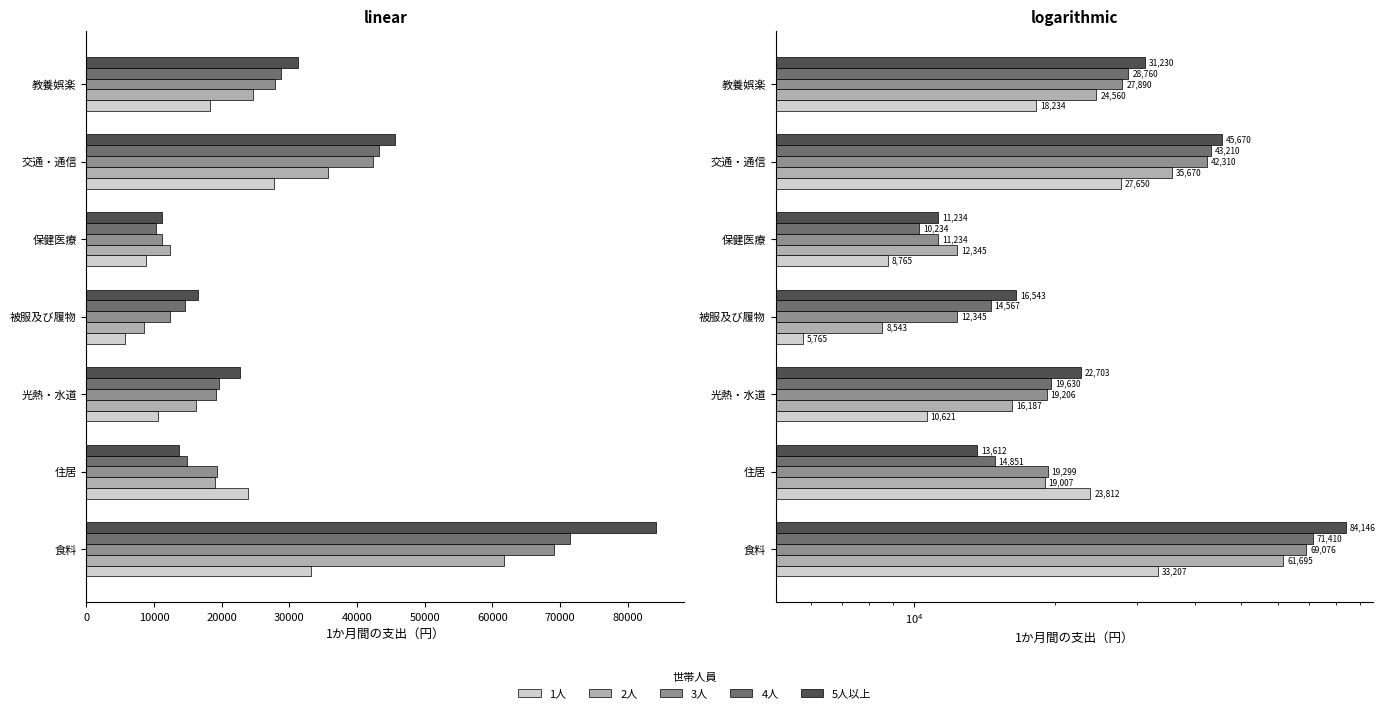

Reading right to left, list all the values displayed in this chart.

1人: 18234	27650	8765	5765	10621	23812	33207
2人: 24560	35670	12345	8543	16187	19007	61695
3人: 27890	42310	11234	12345	19206	19299	69076
4人: 28760	43210	10234	14567	19630	14851	71410
5人以上: 31230	45670	11234	16543	22703	13612	84146